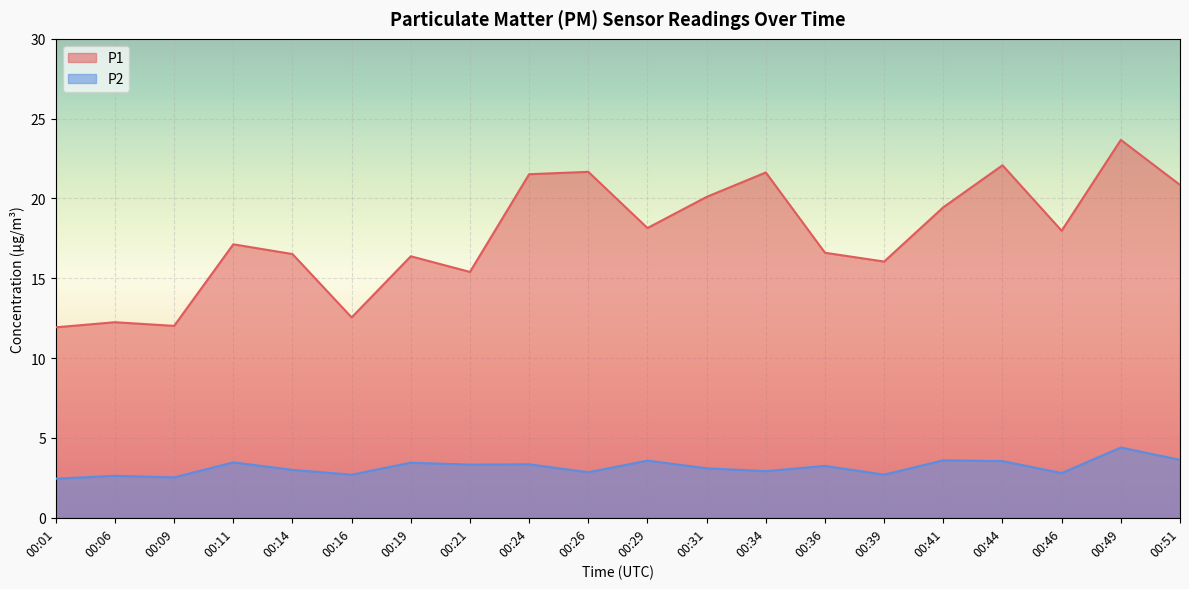

What is the approximate value of P2 at 00:51?

3.6